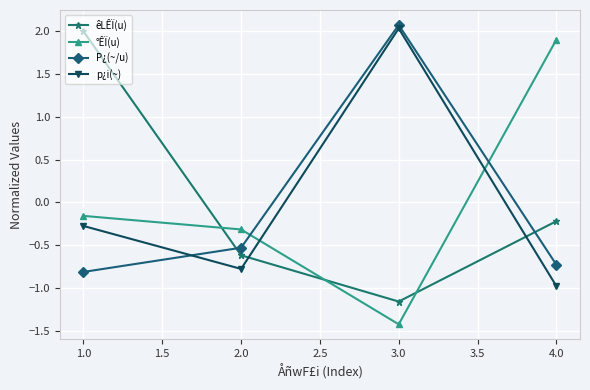

The °ÊÏ(u) series shows -0.3 at 2.0. True or false?

True